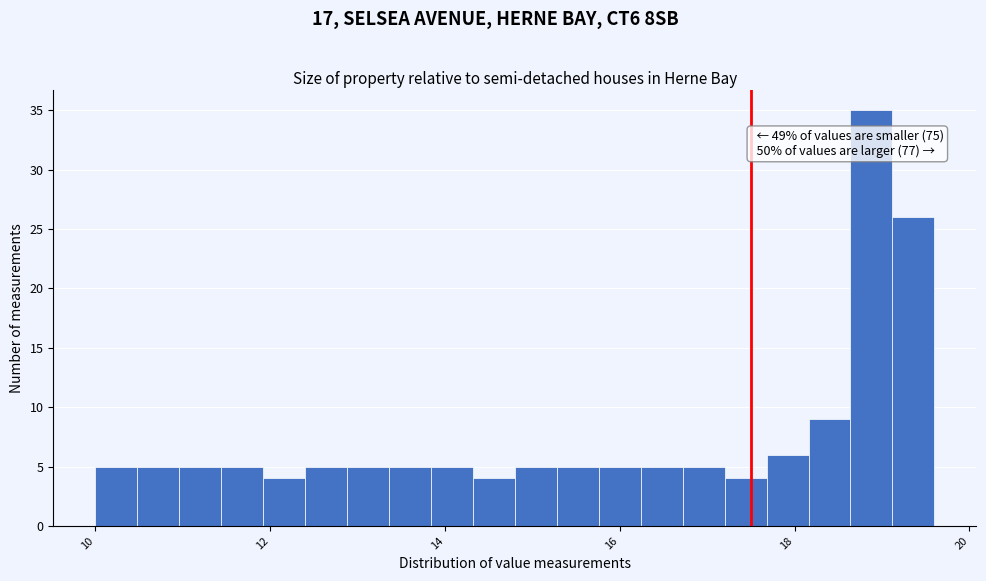

Around what value on the x-axis is the tallest bar? Give the approximate position of its centre, as read against the axis.

18.8